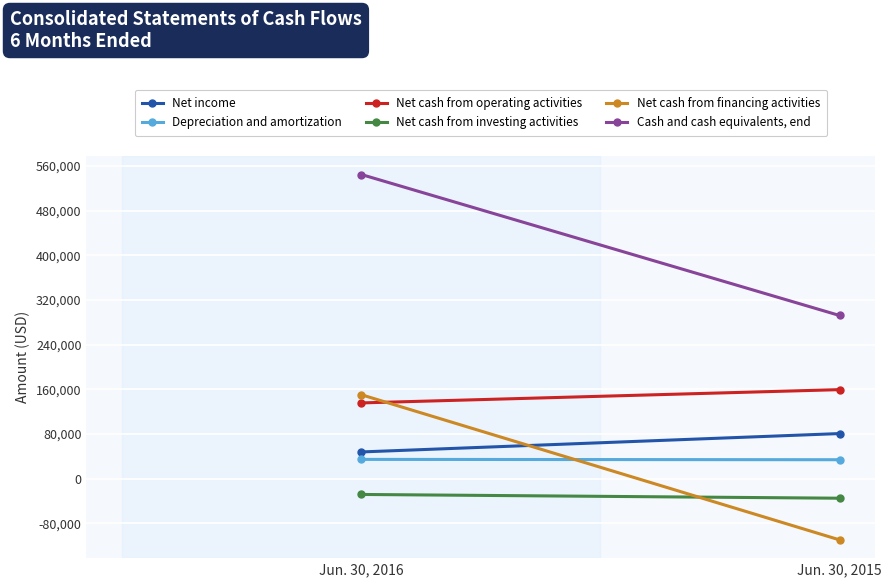

What is the difference between the maximum and minimum values in the Cash and cash equivalents, end series?

252434